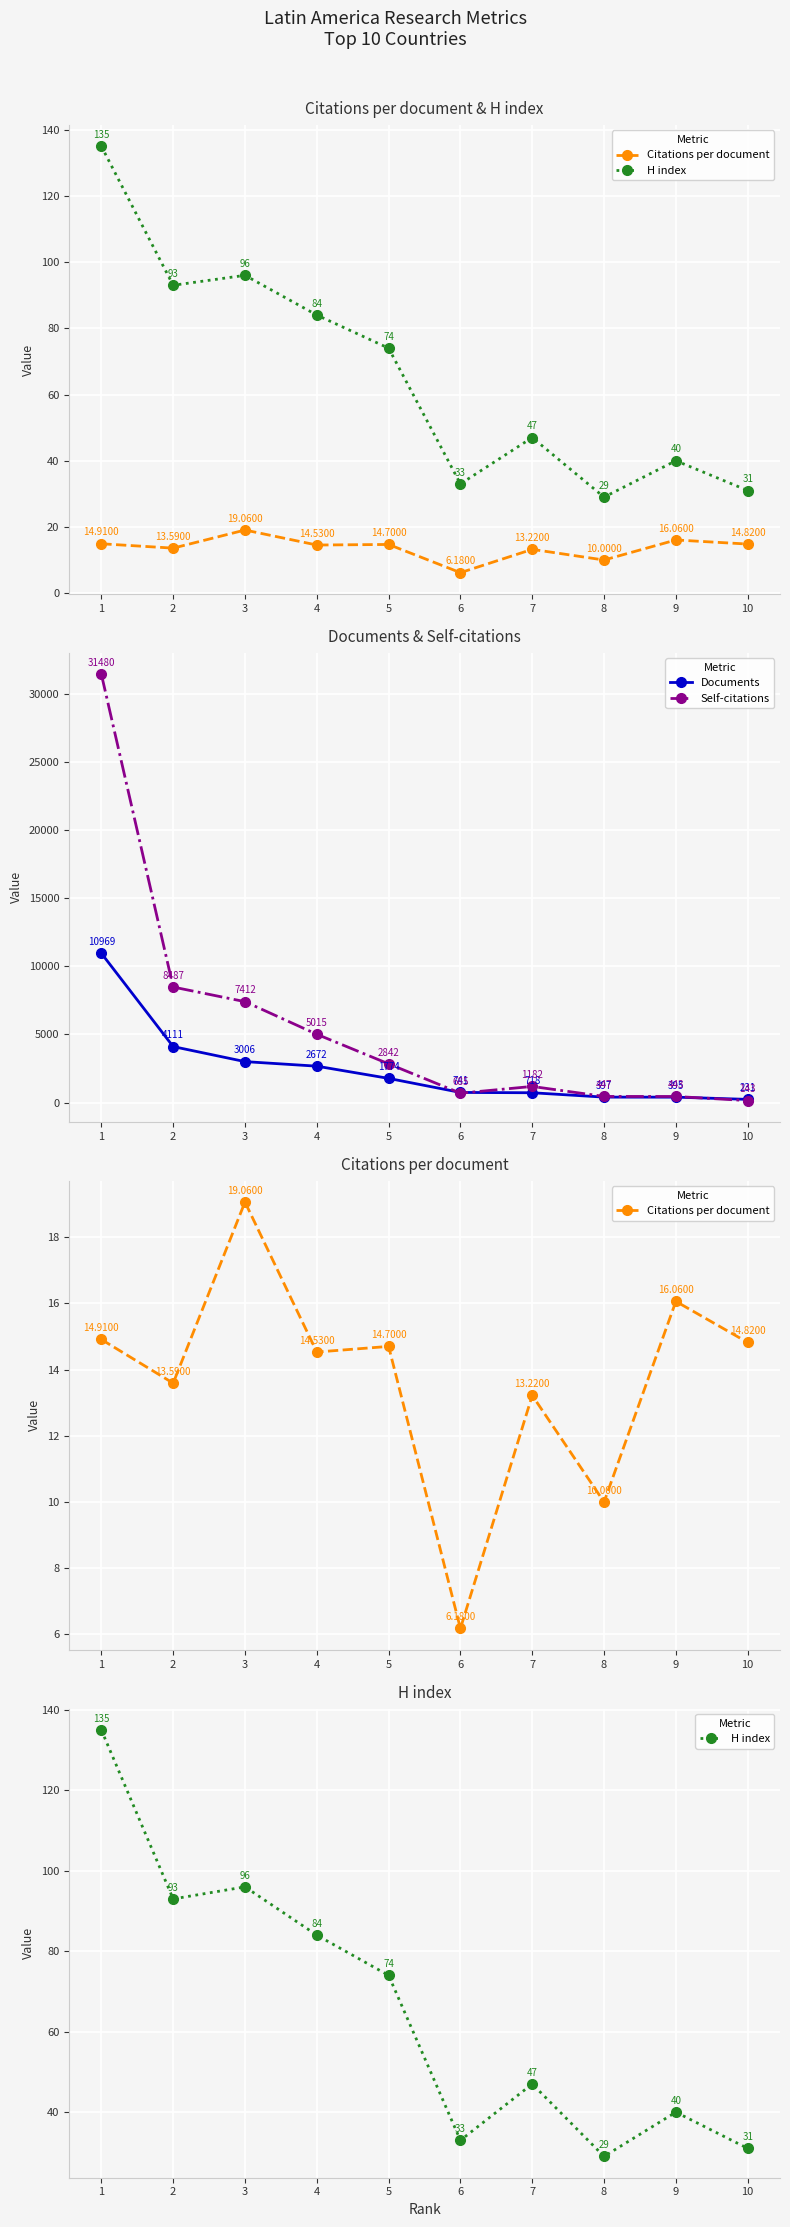

Where is the first local minimum for Self-citations?

6